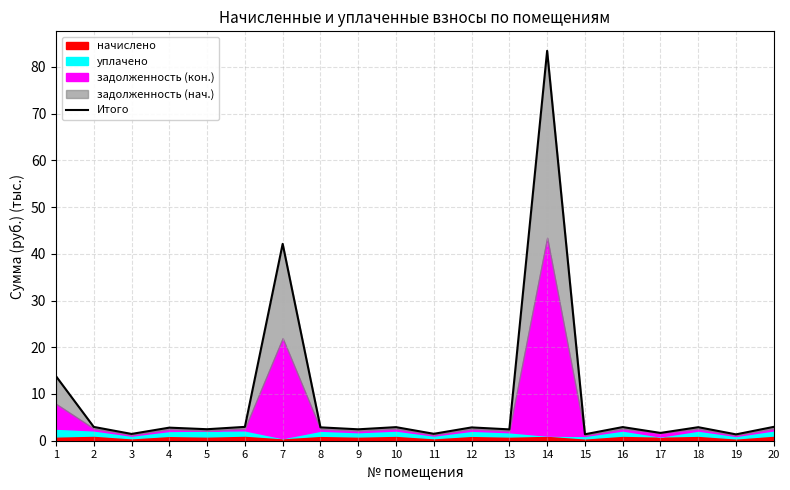

What is the change in value from 2 to 17?

-1.3